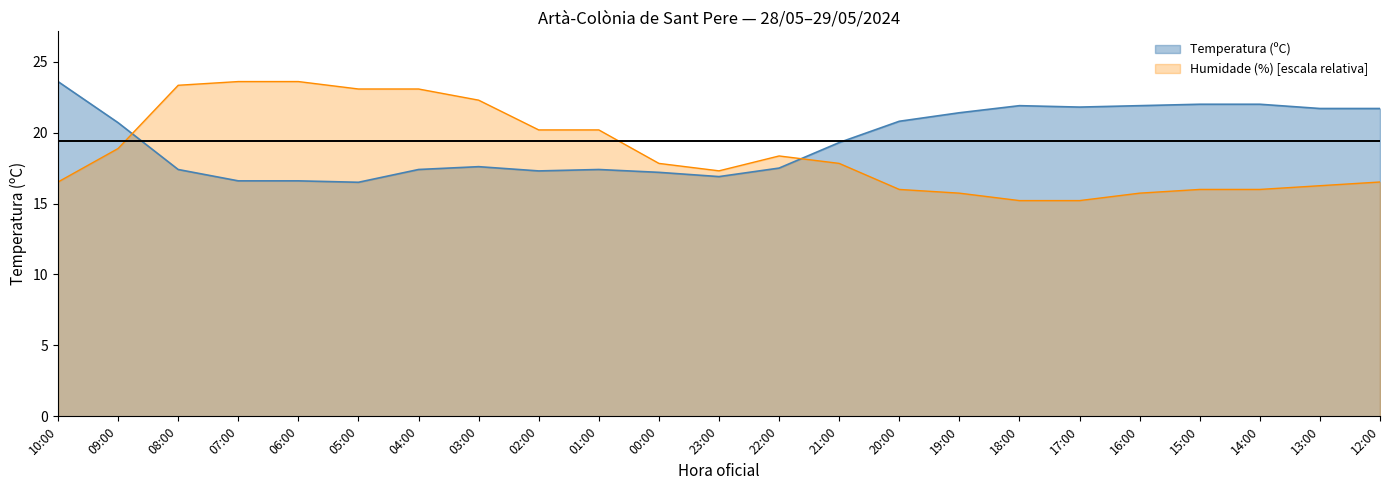

What are all the series names shown in the legend?

Temperatura (ºC), Humidade (%) [escala relativa]